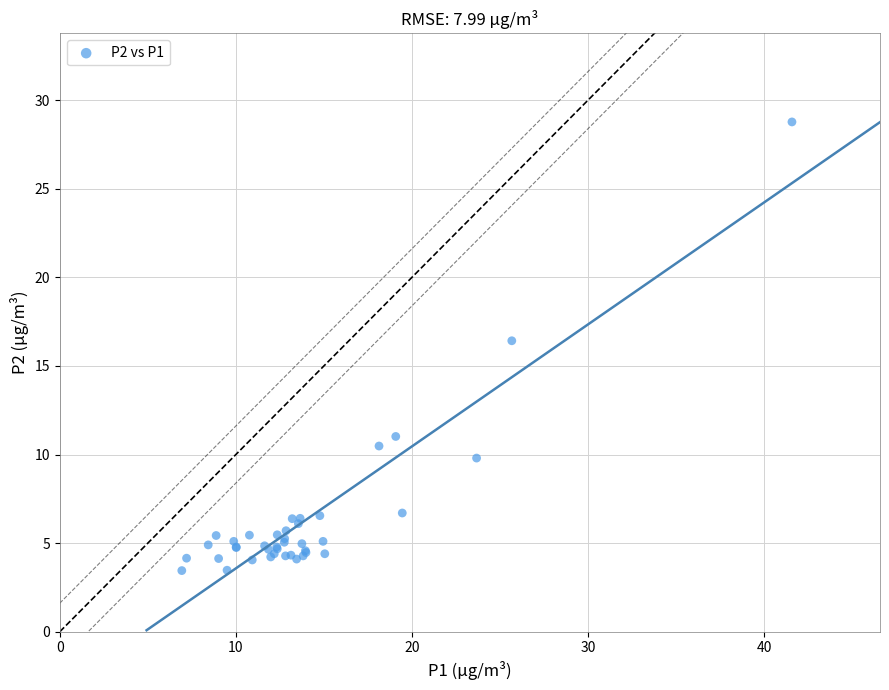

What Y value in the scatter plot is closest to 16?

16.4